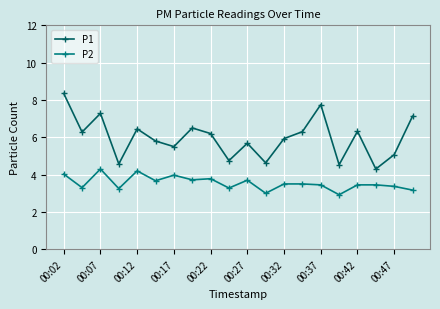

Which series has the largest total across all categories?

P1